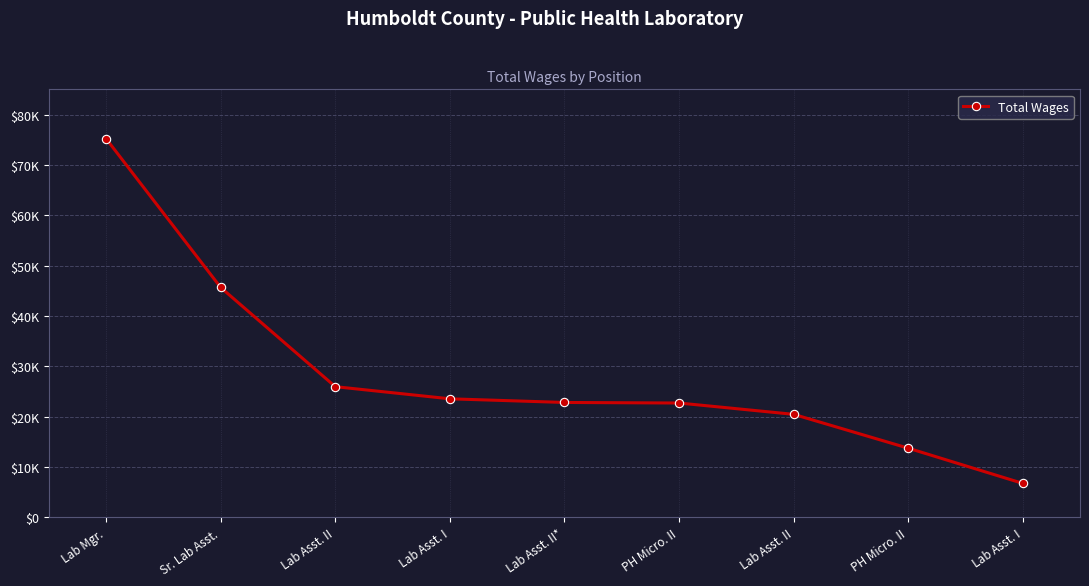

Is this an area chart (filled region under the line)?

No